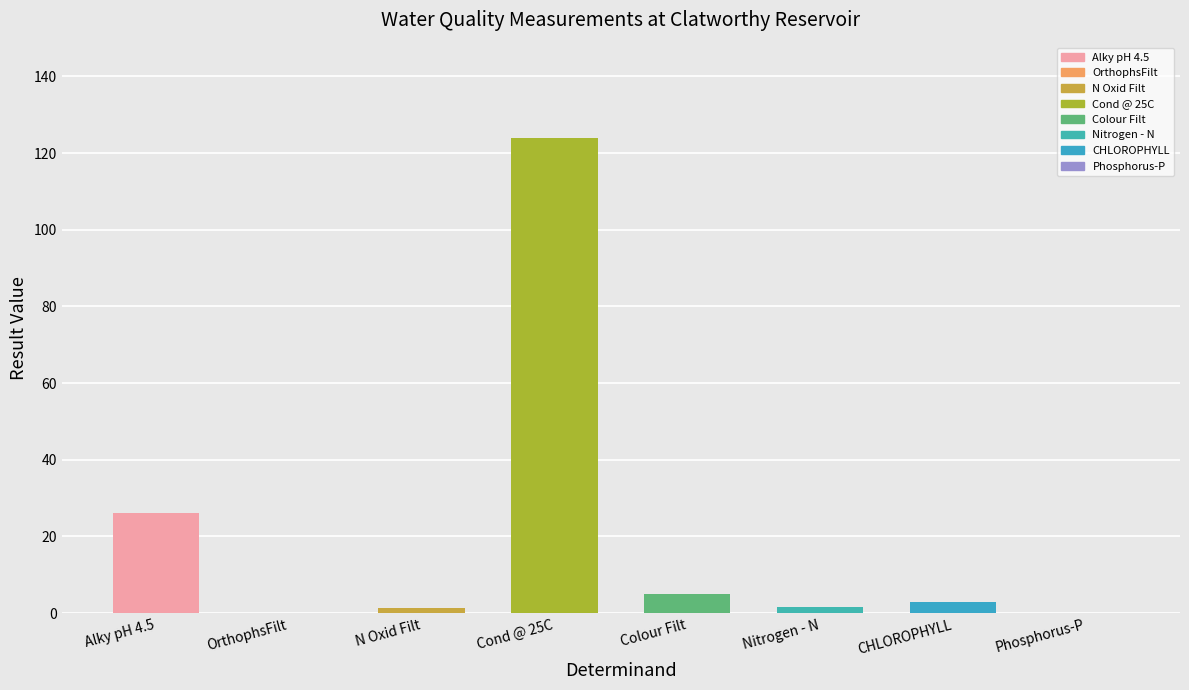

How many bars are there in total?

8